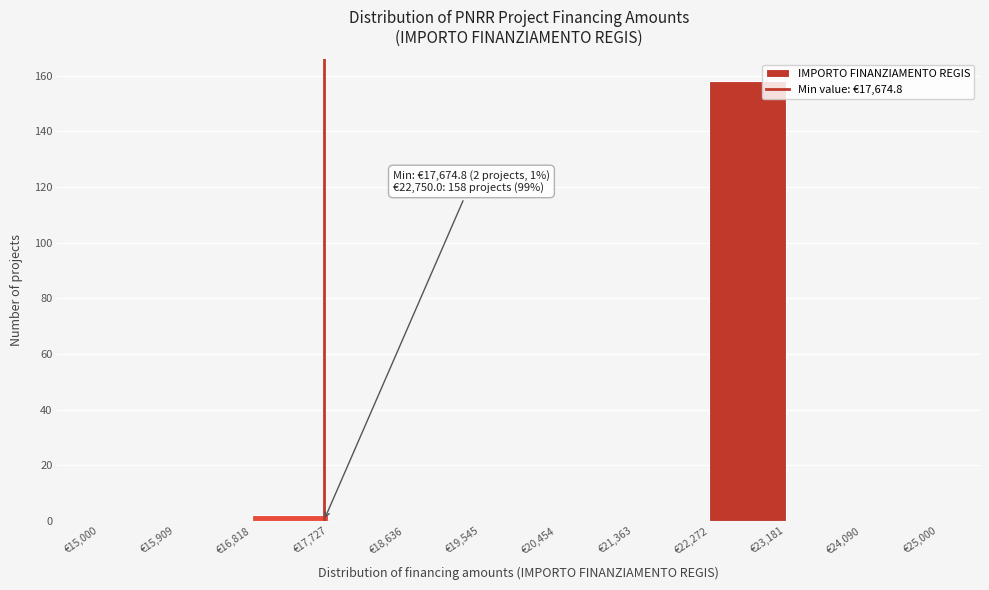

Which range on the x-axis has the tallest bar?

22300 to 23200